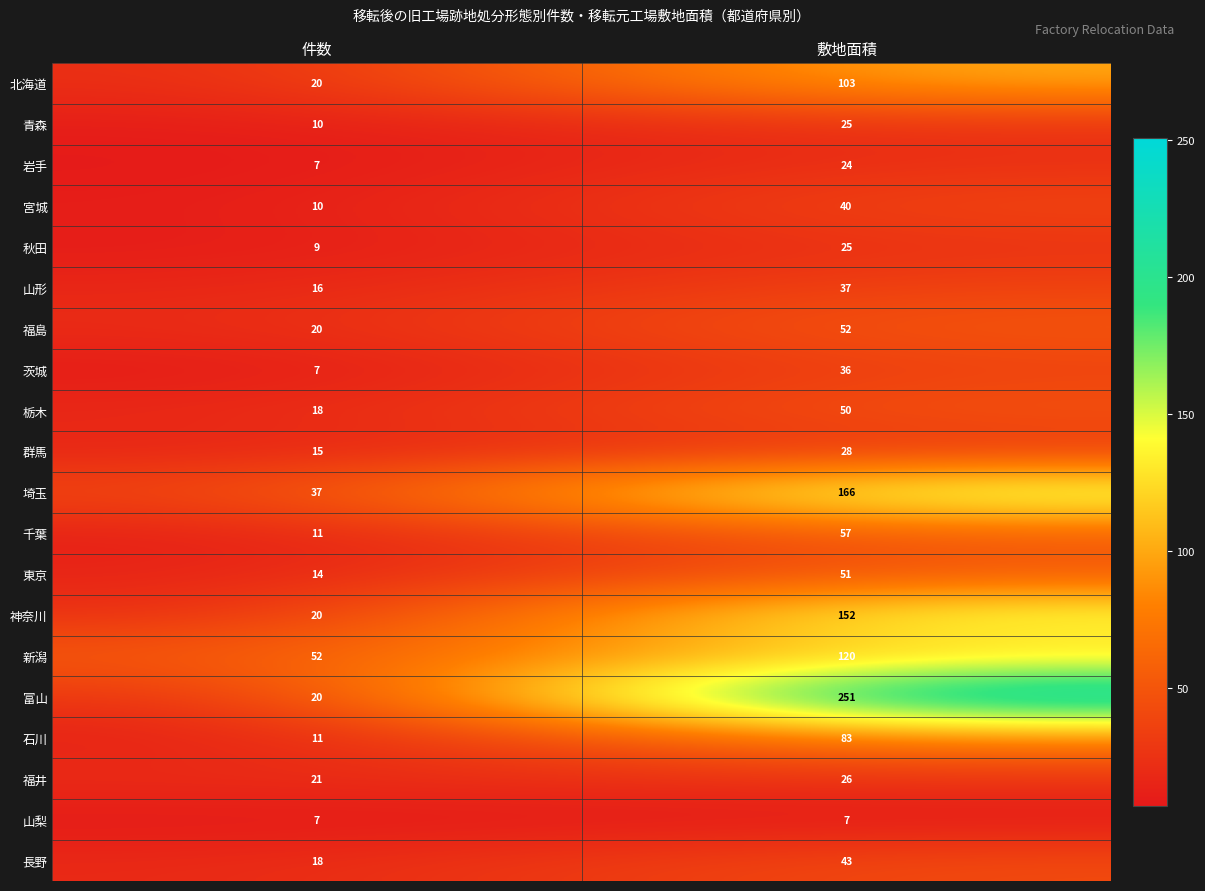

How many series are shown in this chart?

20